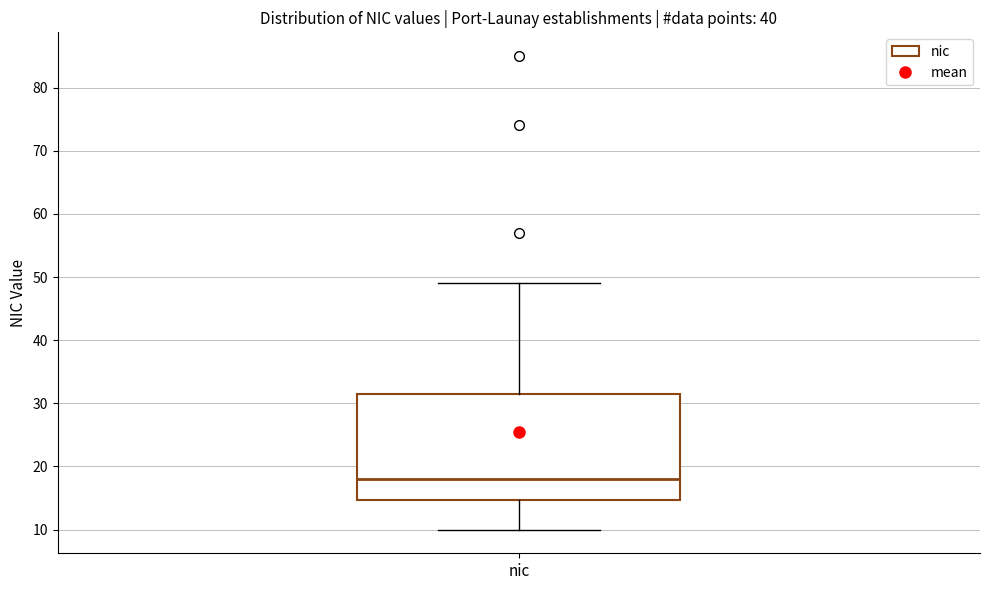

Where does the upper whisker of the box for nic end on the y-axis? The values are not printed on the chart, so give them approximately, as read against the axis.

49